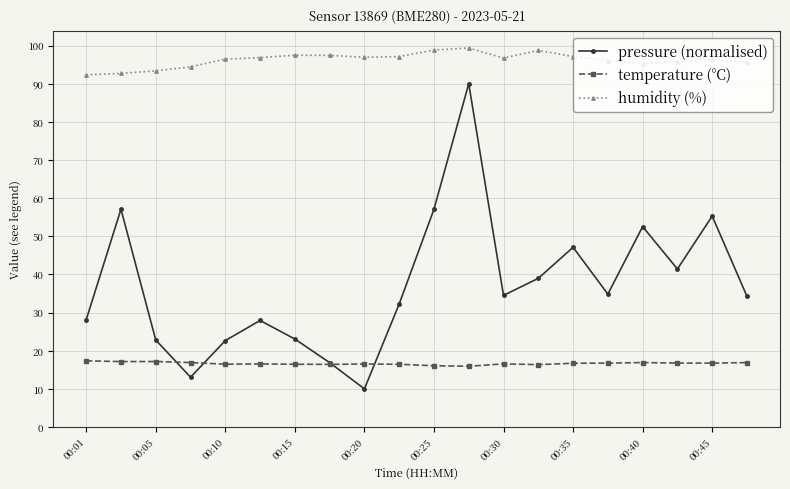

Which series has the widest spread of values?

pressure (normalised)